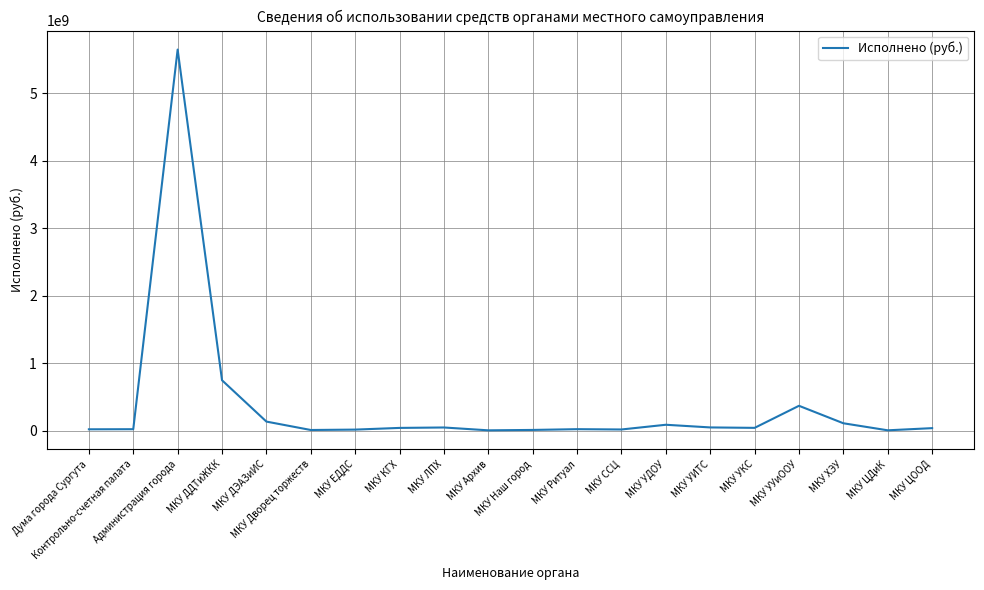

What is the greatest value displayed?

5644882208.2